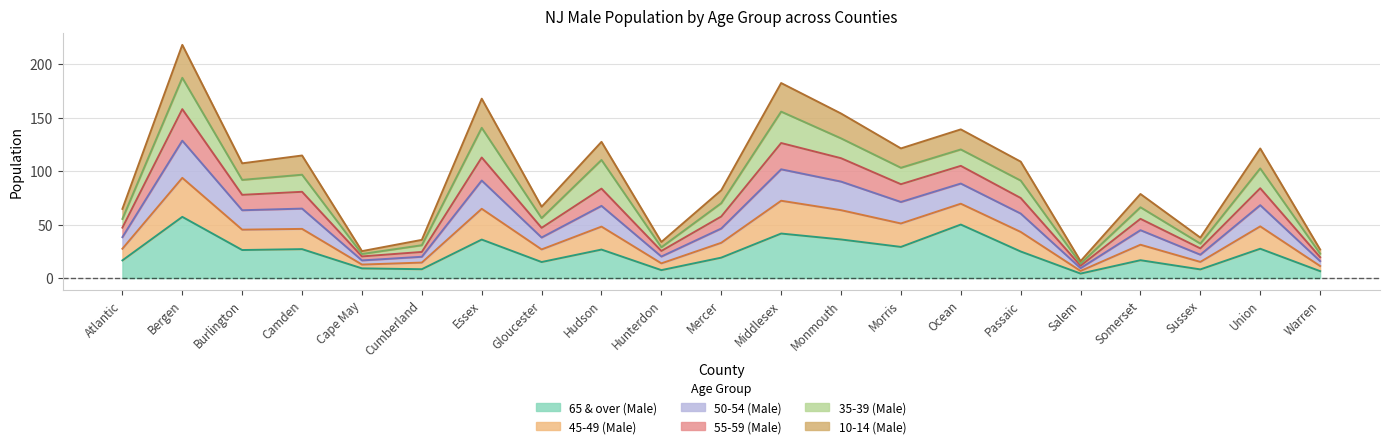

True or false: 50-54 (Male) has more than 2 interior local peaks.

True